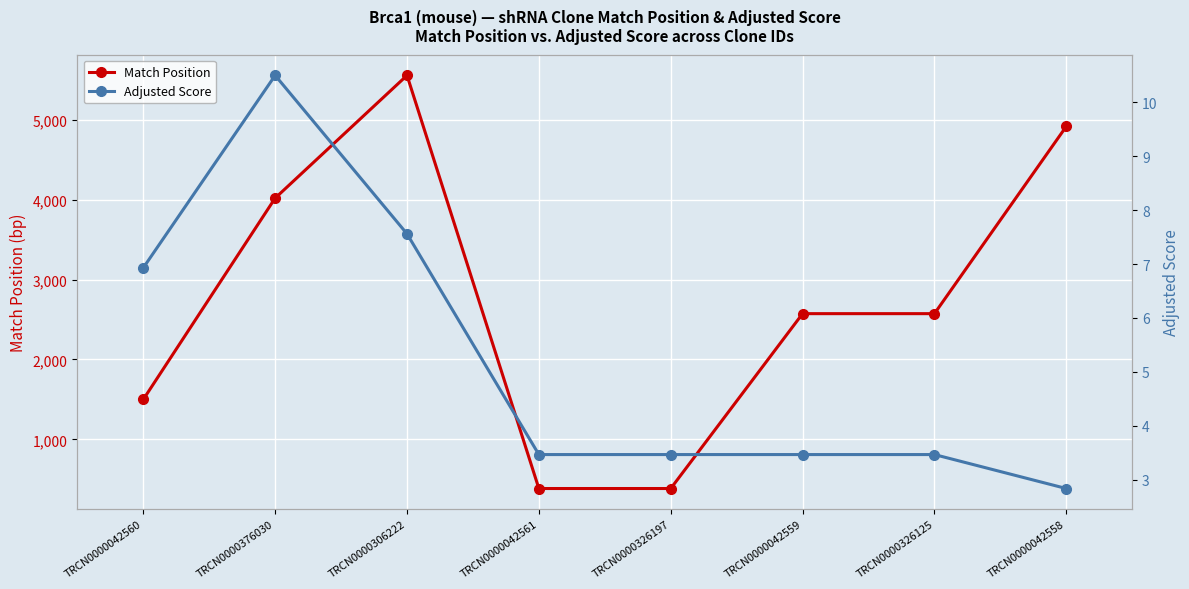

Reading left to right, extract all data points from this chart.

Match Position: 1500.0	4018.0	5553.0	386.0	386.0	2573.0	2573.0	4915.0
Adjusted Score: 6.9	10.5	7.6	3.5	3.5	3.5	3.5	2.8